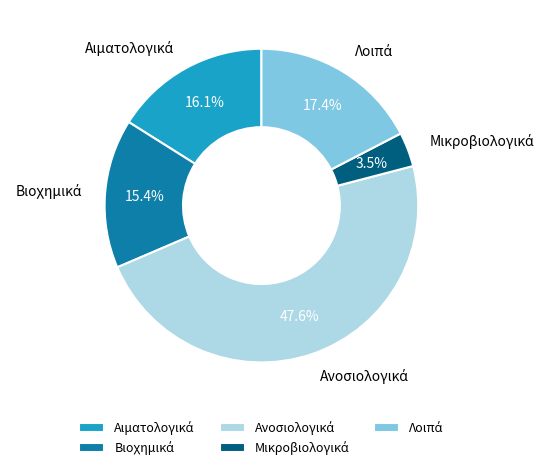

Is there any slice that represents more than half of the pie?

No